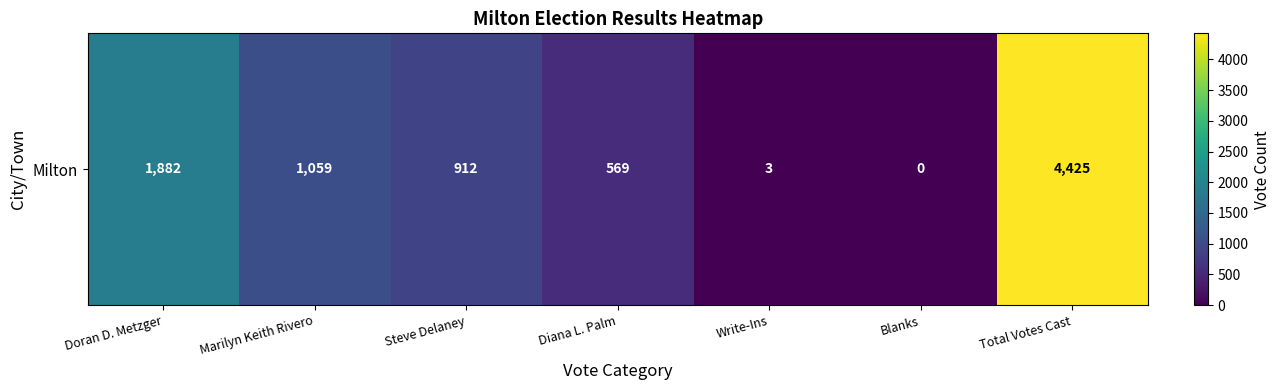

How many values are below 912?

3